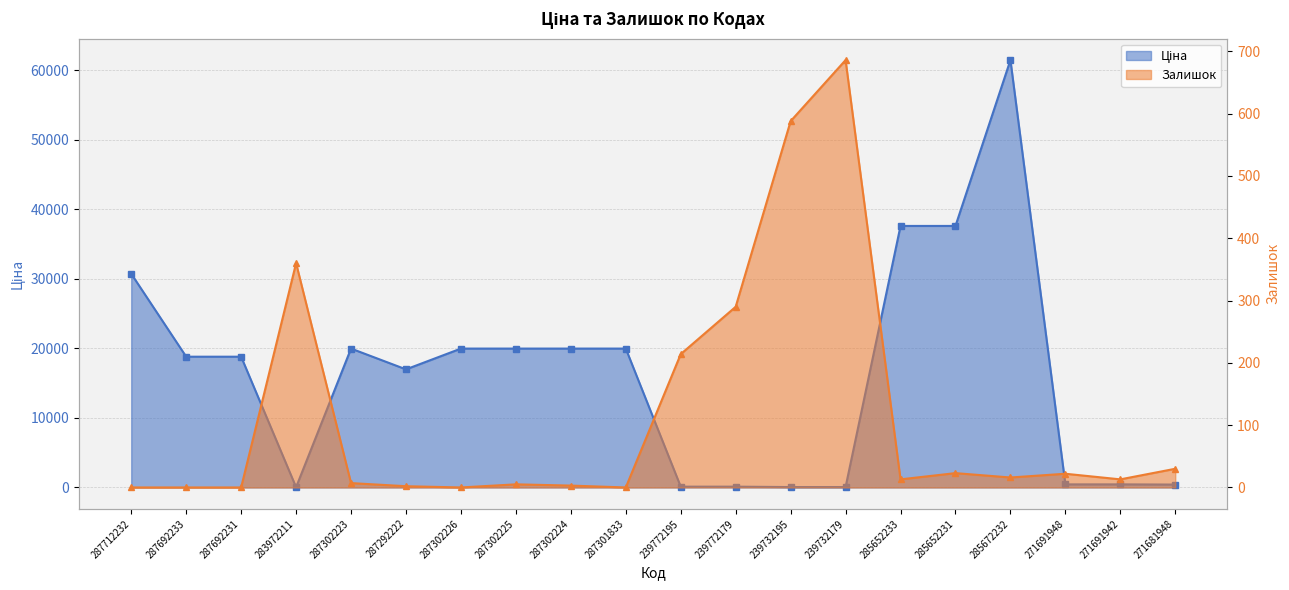

What is the spread (max minus min) of values at 285652231?

37570.6